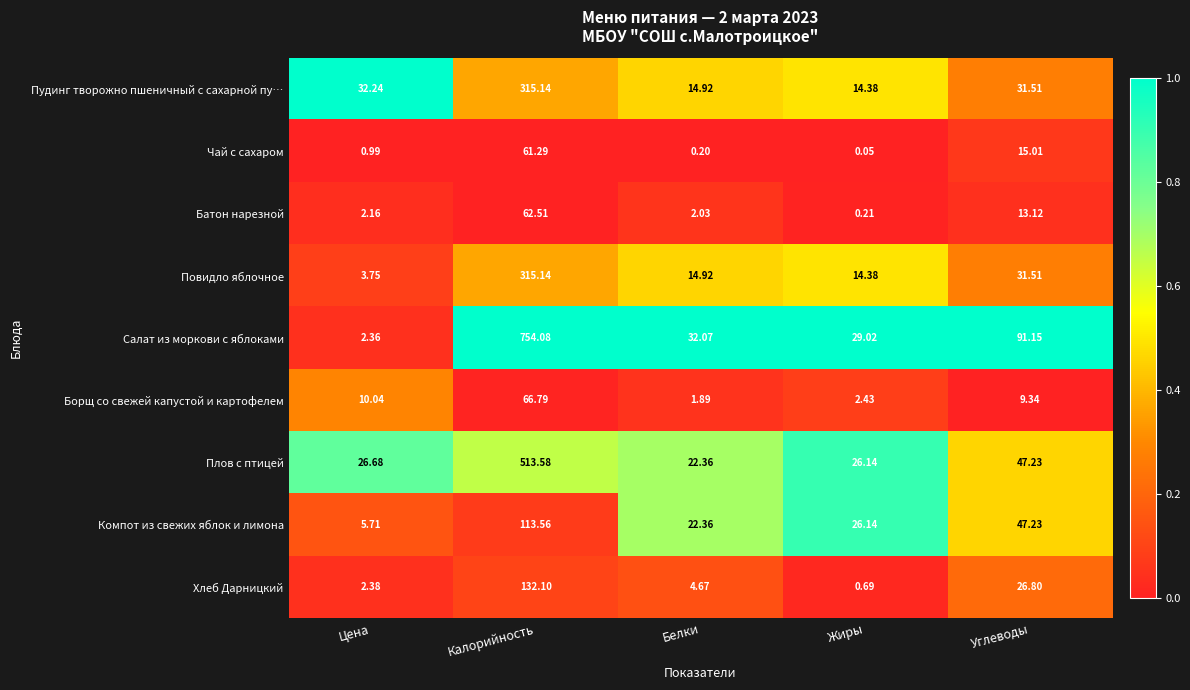

Where is Салат из моркови с яблоками nearest to the value 378?

Углеводы